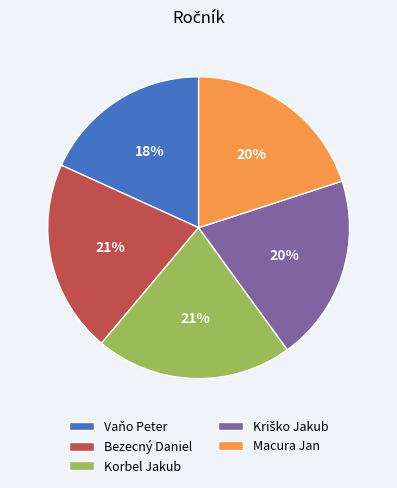

Which slice is the smallest?

Vaňo Peter